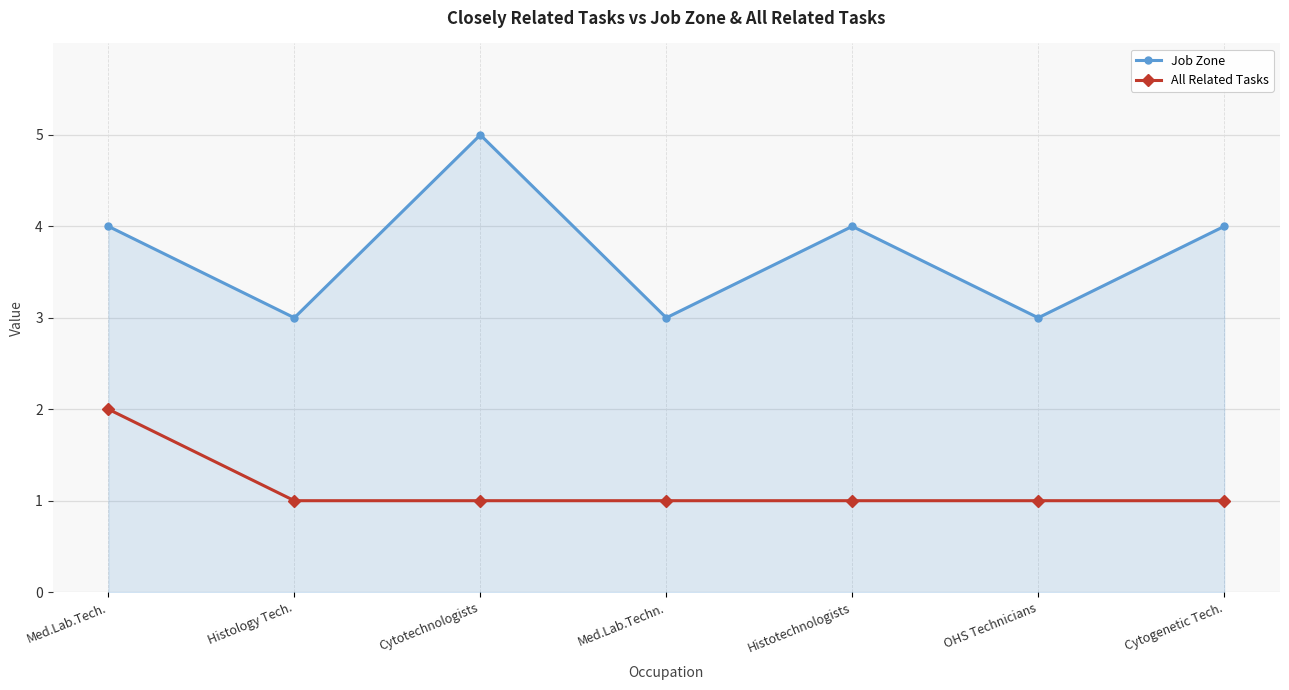

Count the number of data series in this chart.

2